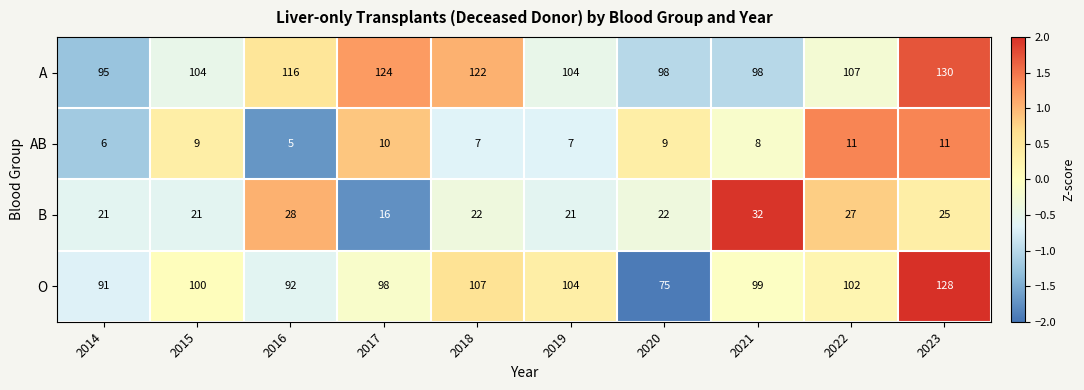

How many data points in O are less than 100?

5